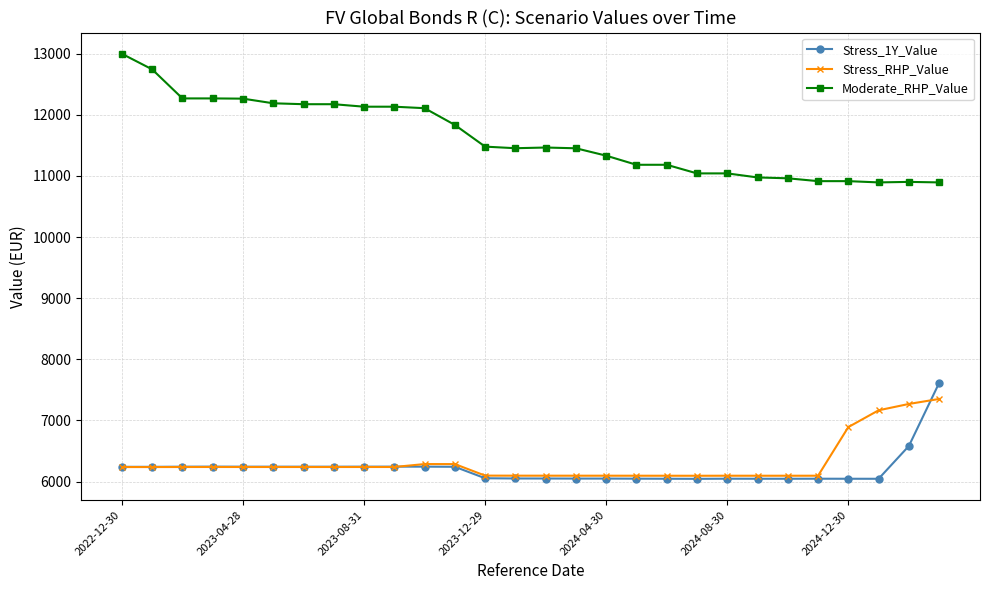

What is the lowest value of the Stress_1Y_Value series?

6045.3